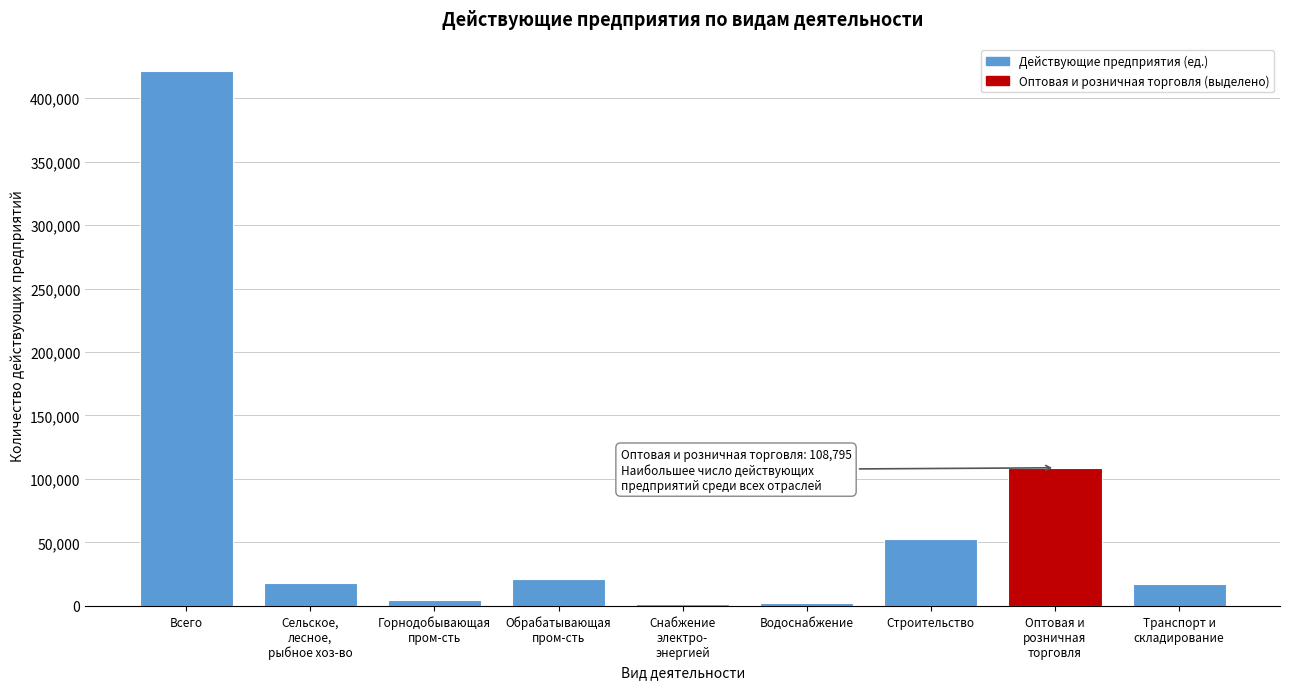

What is the label of the 1st bar from the left?

Всего